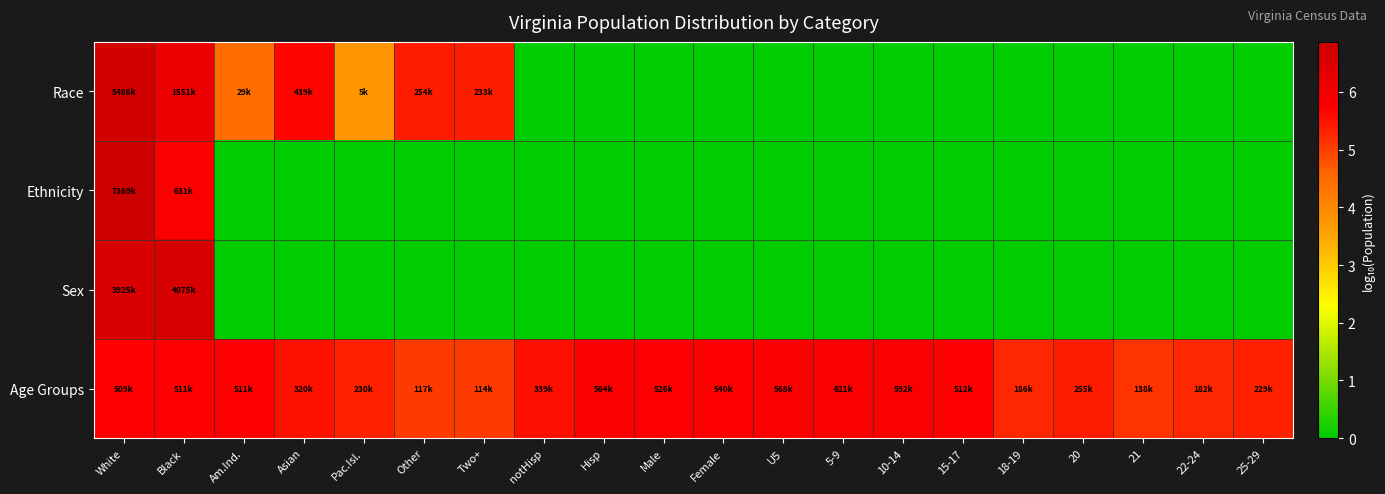

At how many categories does at least one series exceed 1?

20